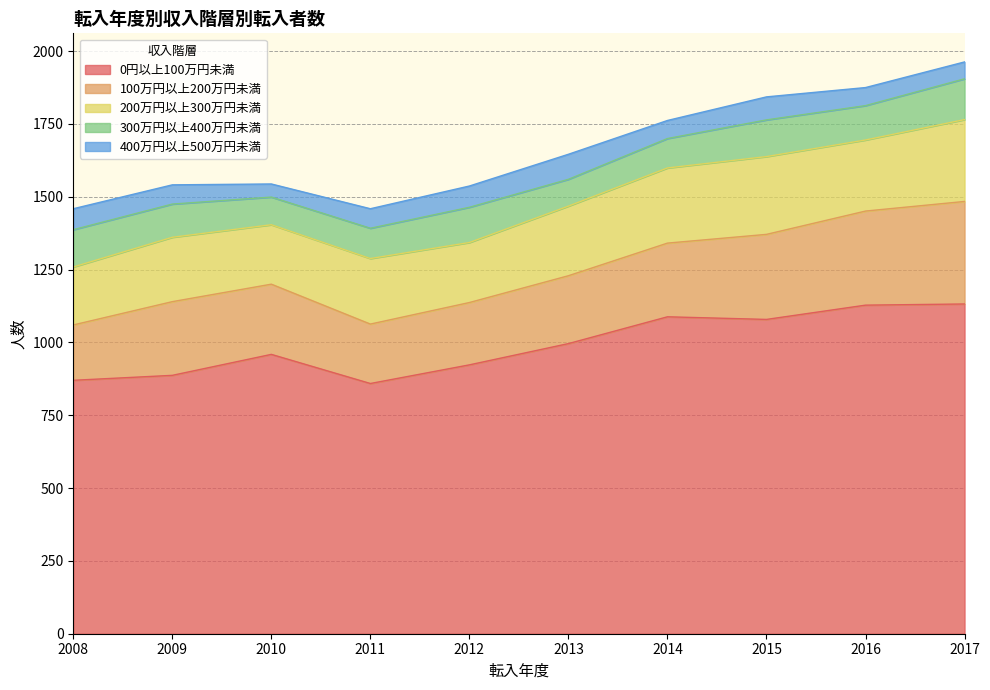

True or false: 400万円以上500万円未満 and 100万円以上200万円未満 intersect in this chart.

False